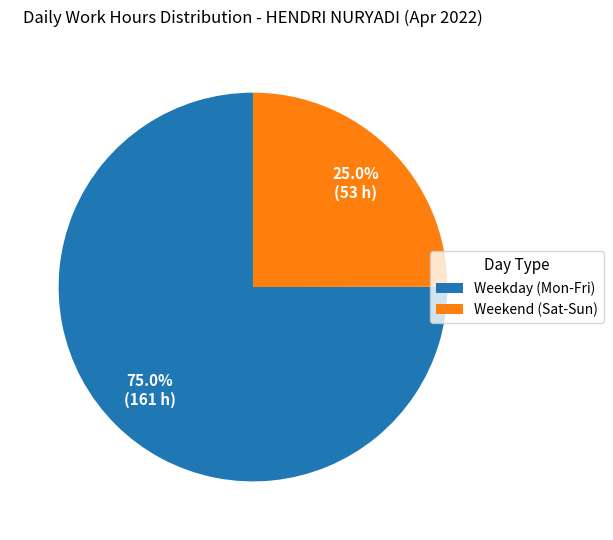

Is there a majority slice in this chart?

Yes